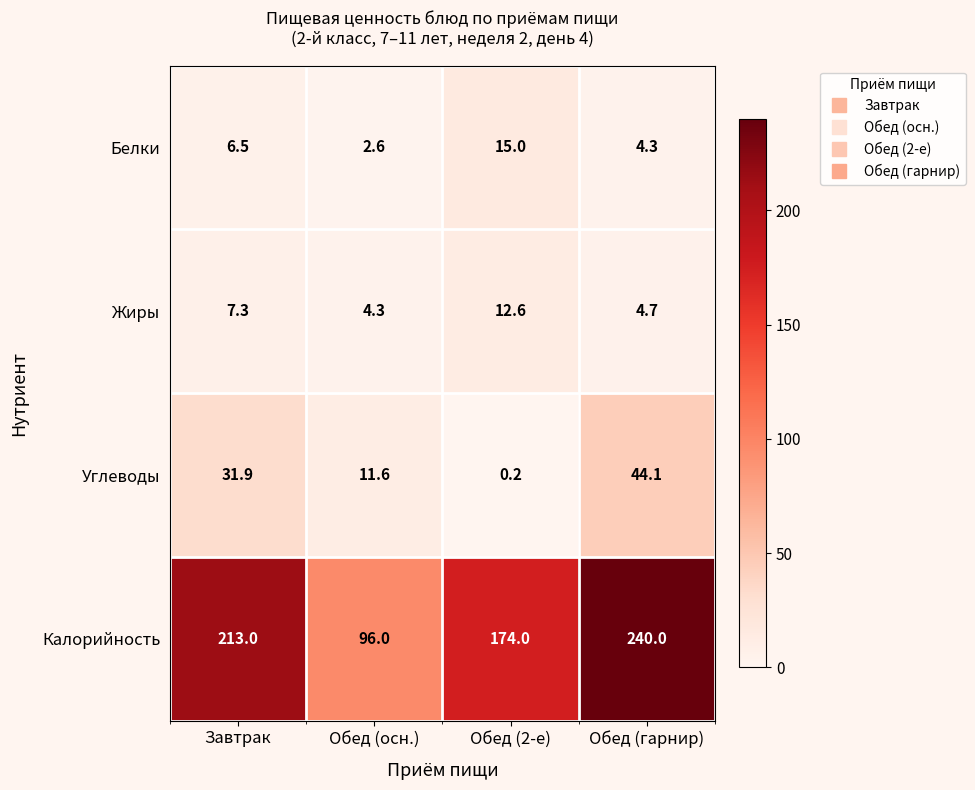

Where does the Углеводы series first go above 31?

Завтрак